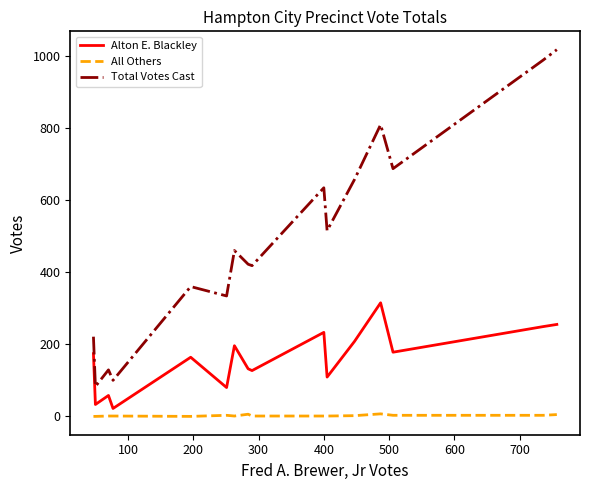

True or false: Alton E. Blackley and All Others intersect in this chart.

False